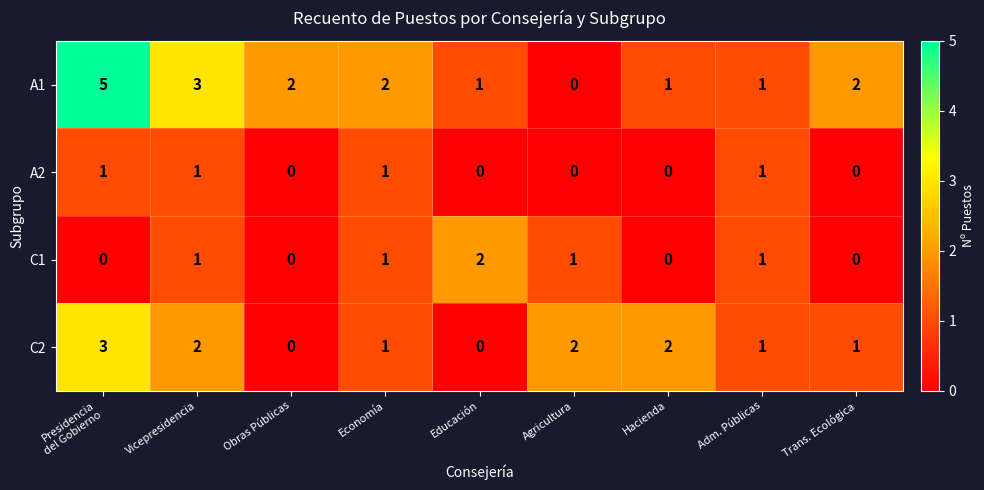

What is the spread (max minus min) of values at Obras Públicas?

2